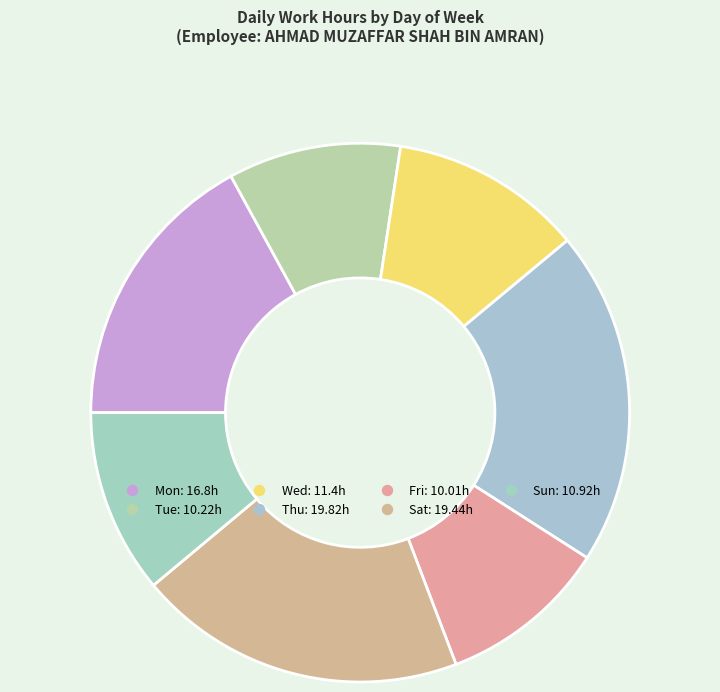

Is there a majority slice in this chart?

No